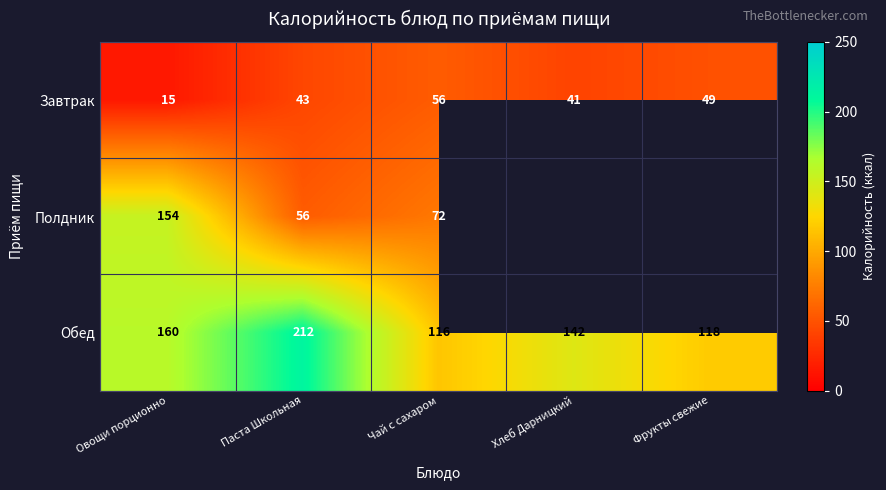

What is the spread (max minus min) of values at Чай с сахаром?

60